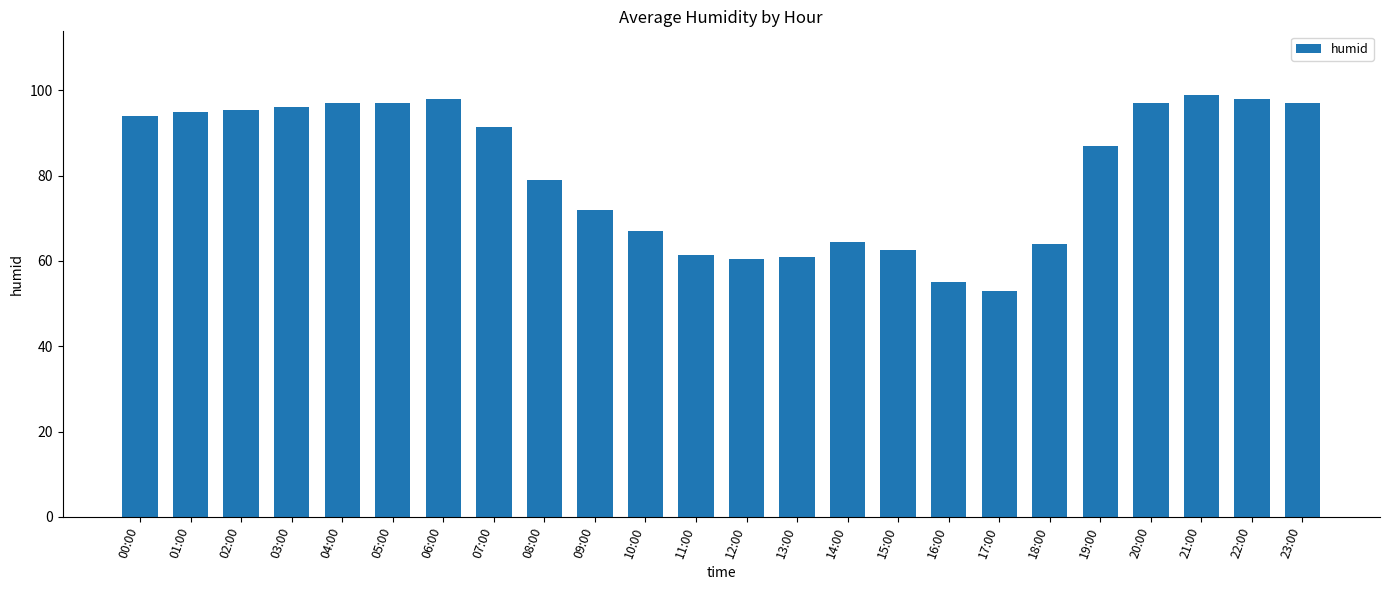

What is the label of the 4th bar from the left?

03:00